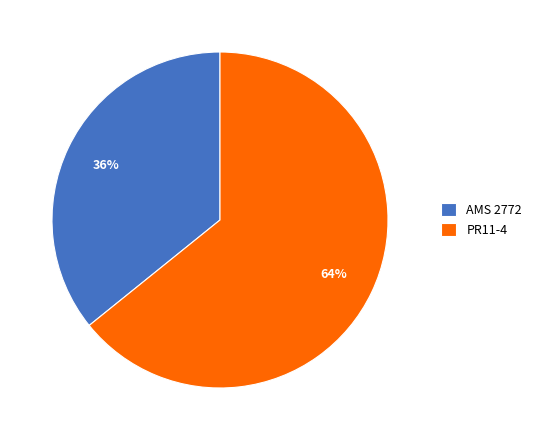

What is the largest slice in the pie chart?

PR11-4